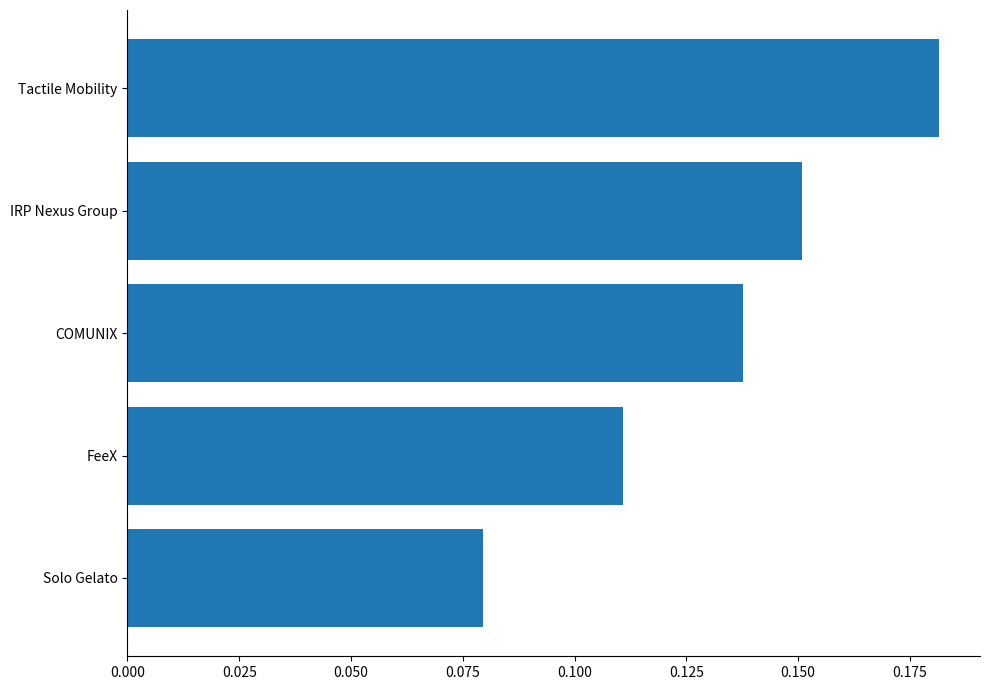

Does the chart contain stacked bars?

No